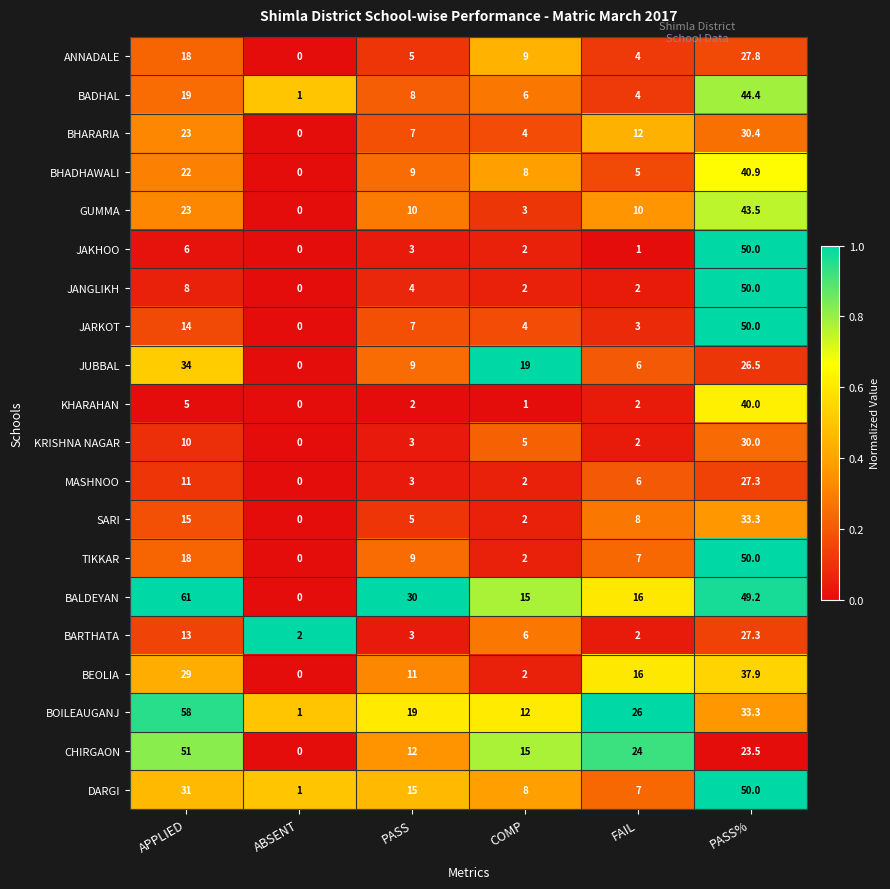

How many data points in TIKKAR are less than 9?

3